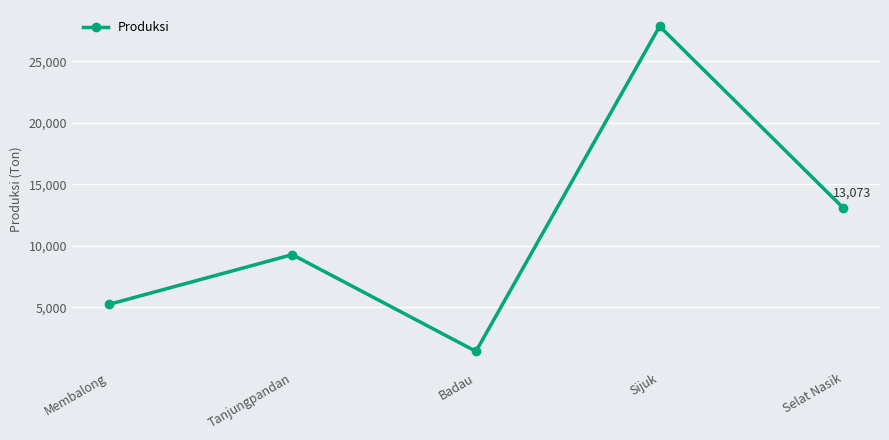

Which label corresponds to the smallest value in the chart?

Badau